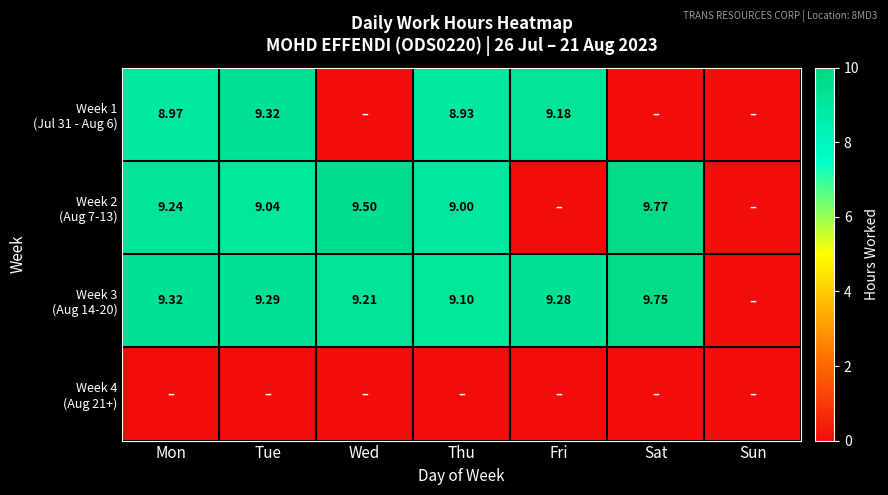

The Week 4 (Aug 21+) series shows 0.0 at Sun. True or false?

True